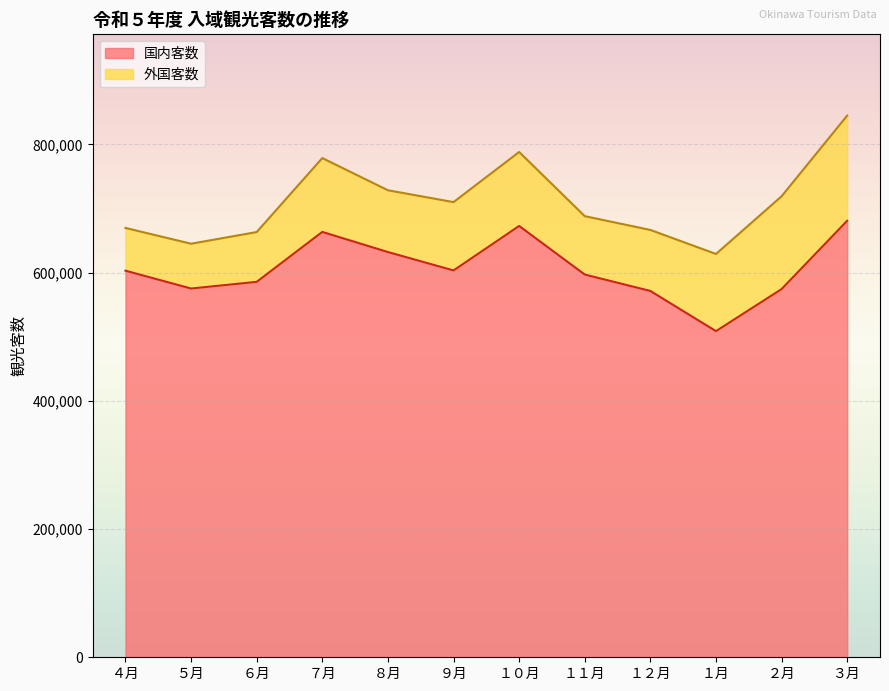

Does the chart display data point markers on the line(s)?

No